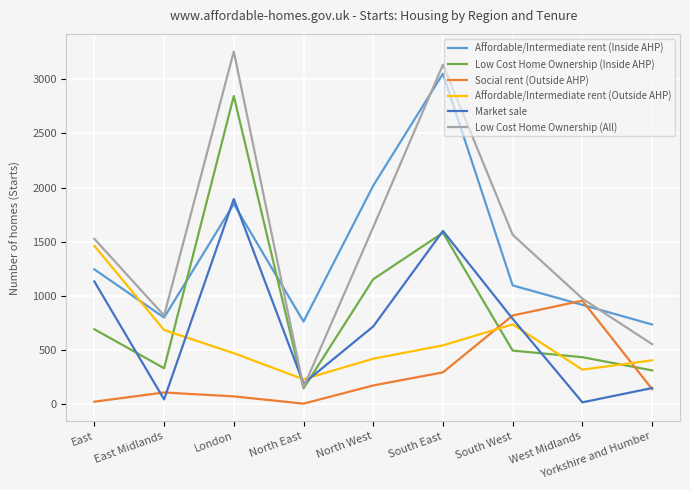

Which series changed the most between North West and Yorkshire and Humber?

Affordable/Intermediate rent (Inside AHP)